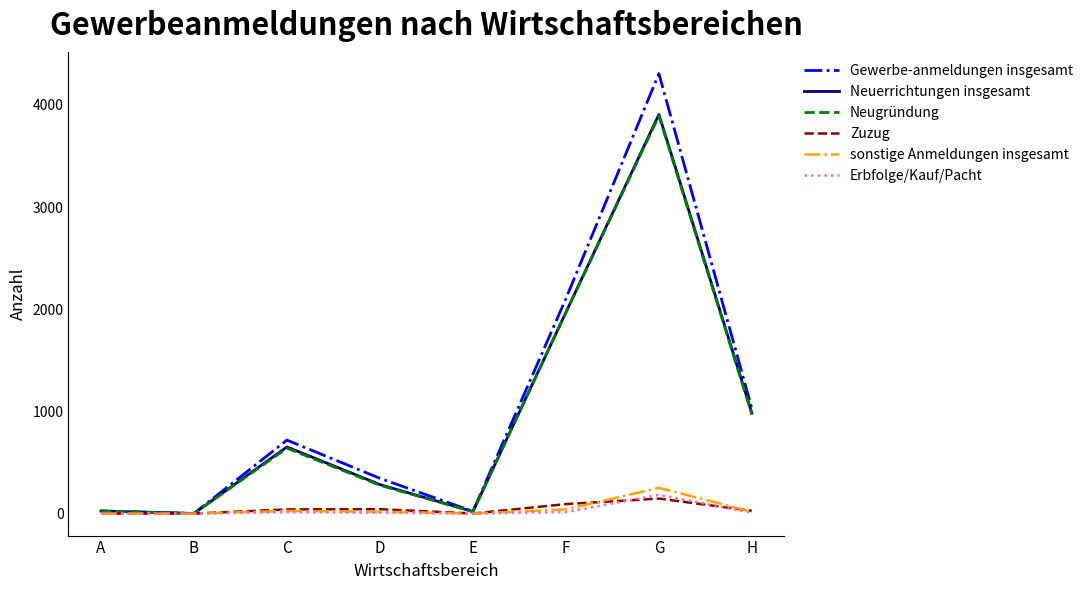

Is this an area chart (filled region under the line)?

No